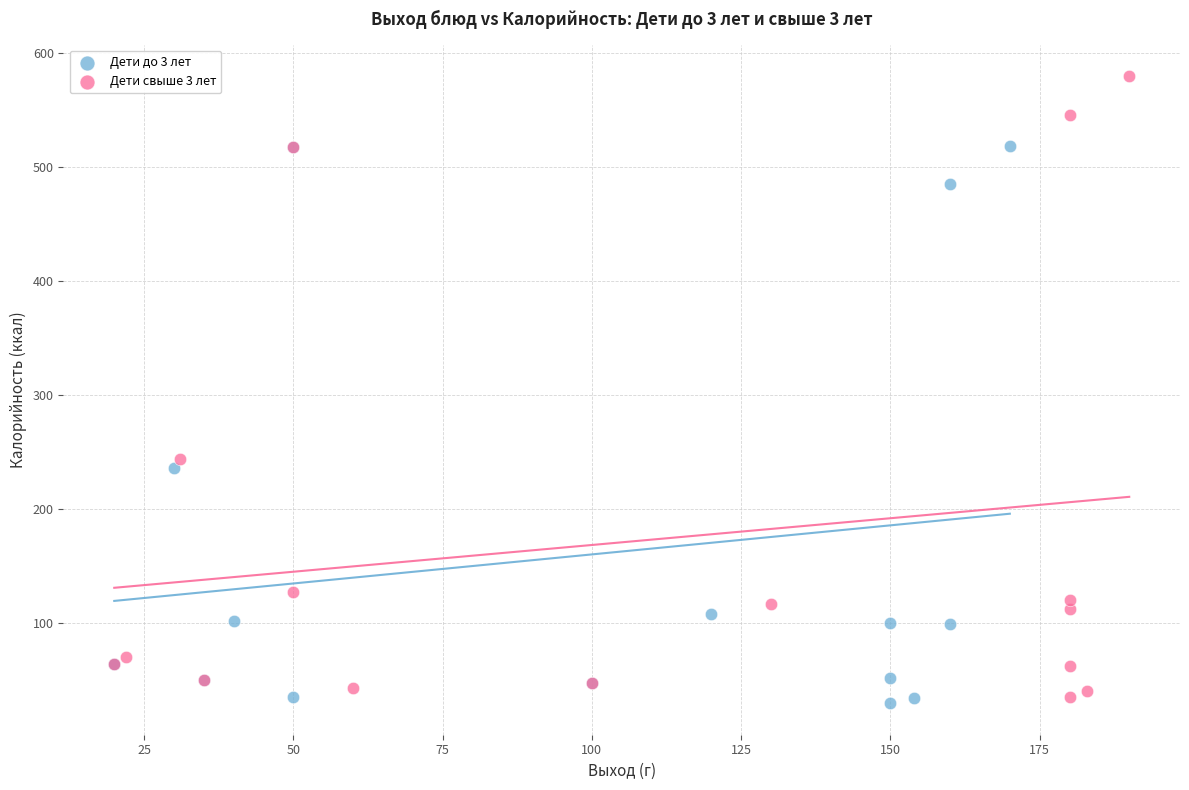

Which series reaches the maximum Y coordinate?

Дети свыше 3 лет